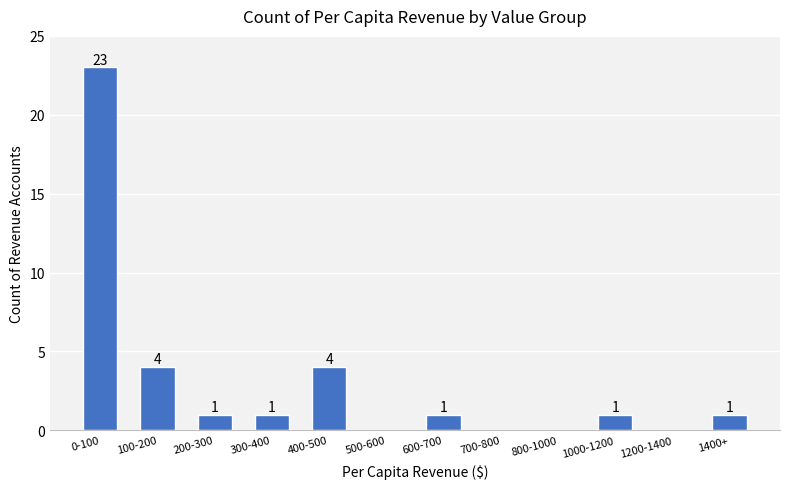

Reading left to right, extract all data points from this chart.

0-100=23	100-200=4	200-300=1	300-400=1	400-500=4	500-600=0	600-700=1	700-800=0	800-1000=0	1000-1200=1	1200-1400=0	1400+=1